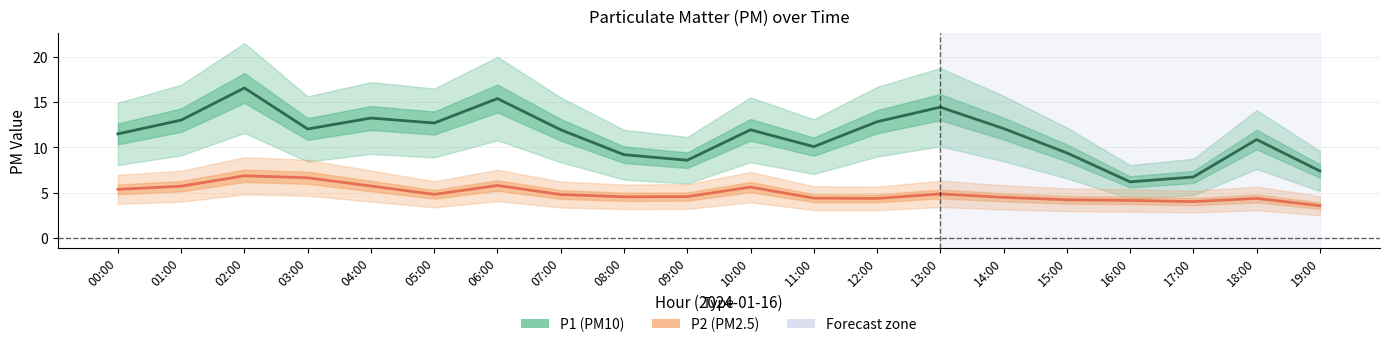

Which category has the lowest value in the P1 (center) series?

16:00